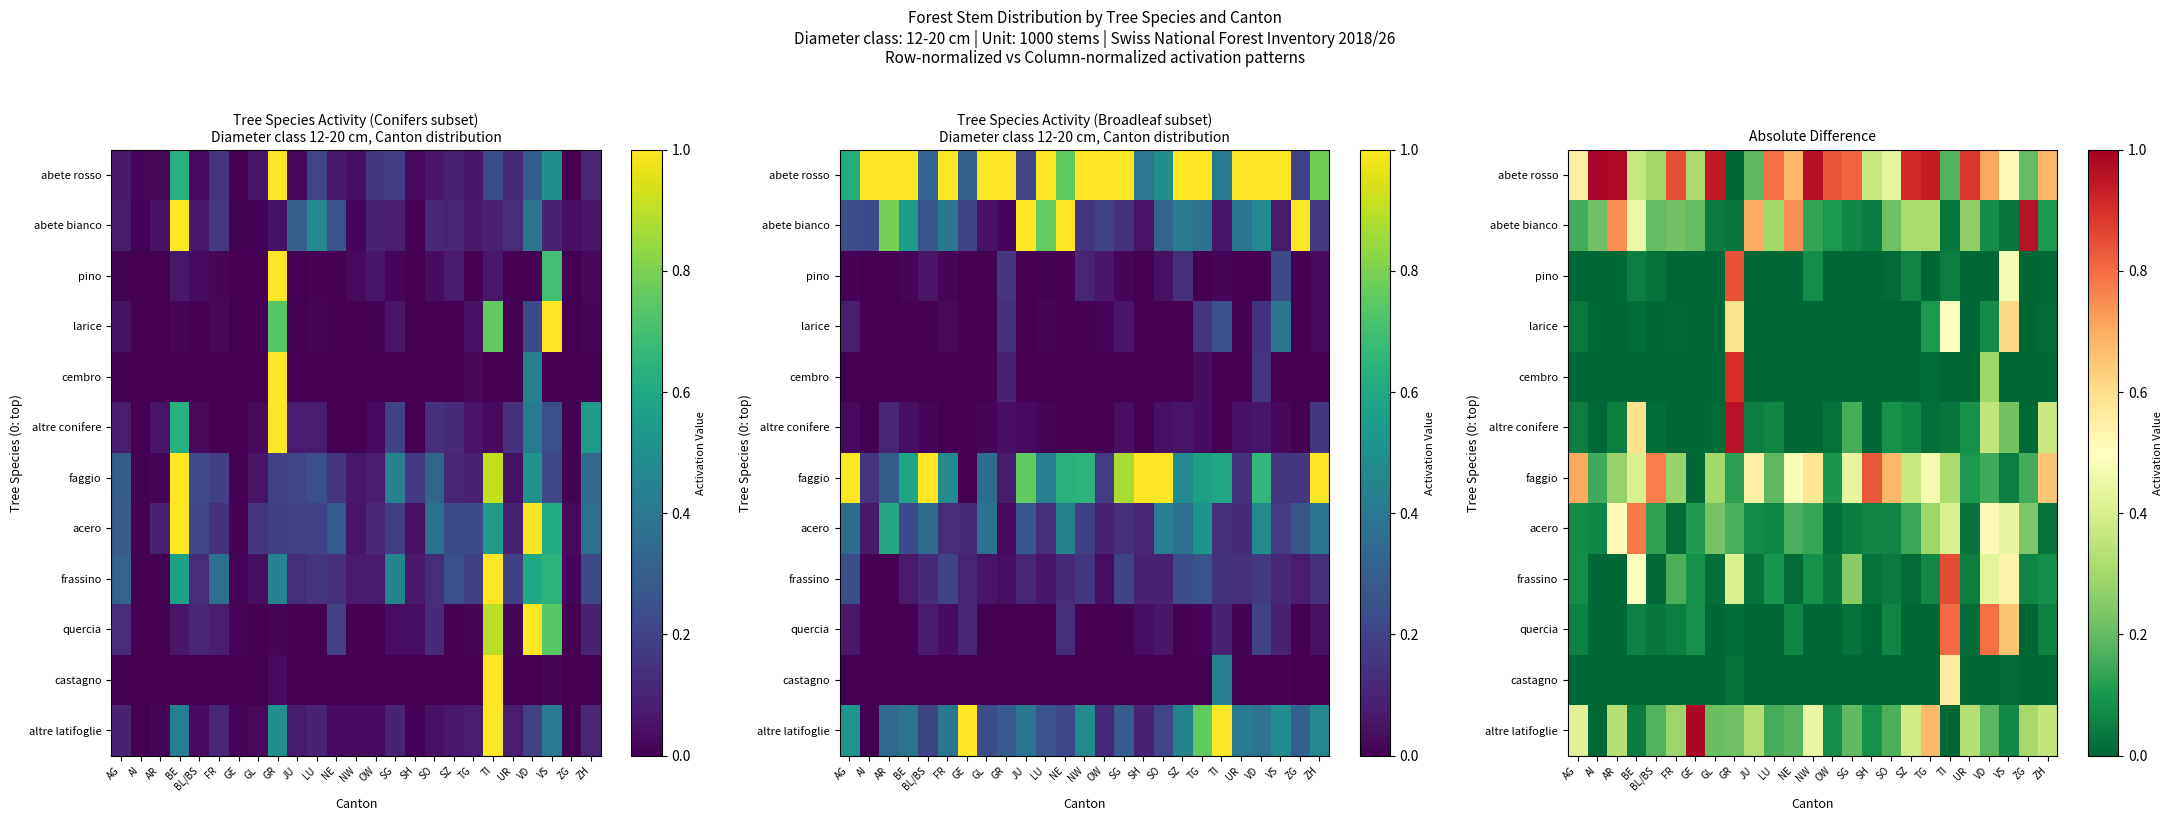

What is the maximum value shown in the chart?

1.0